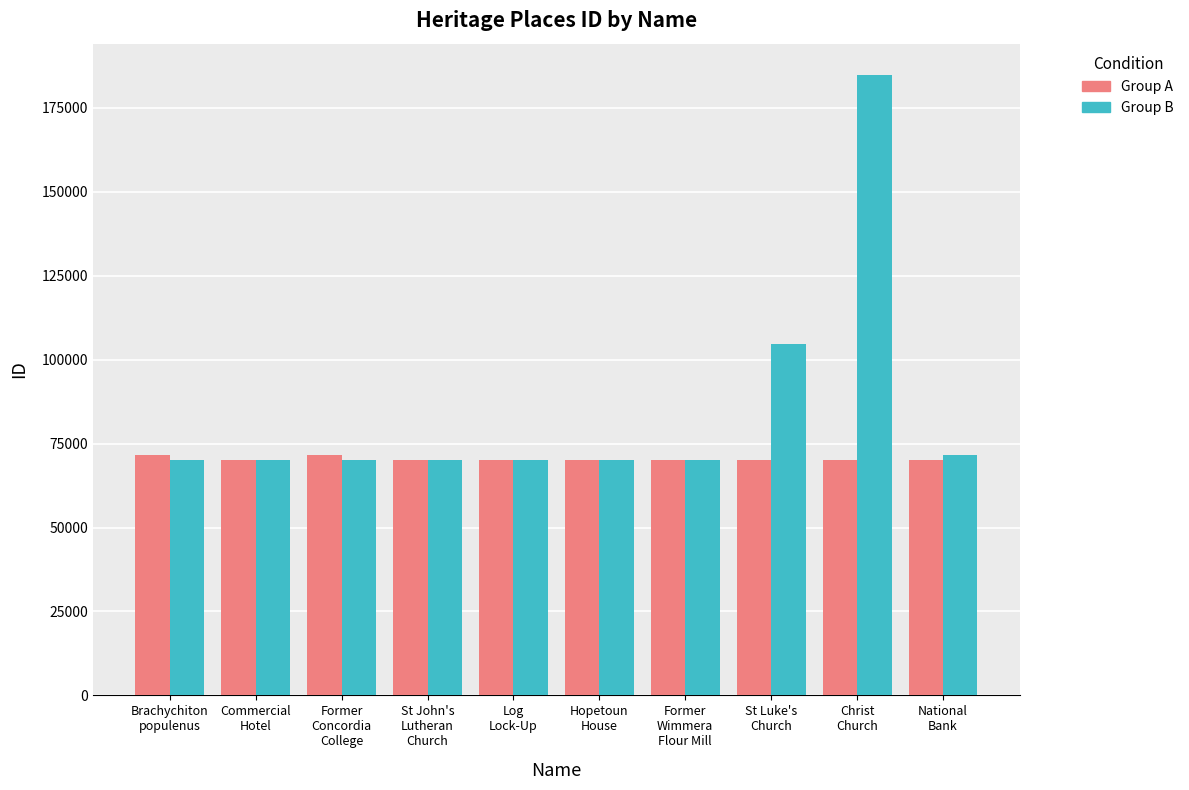

The value of Group A at Brachychiton
populenus is 124070. True or false?

False